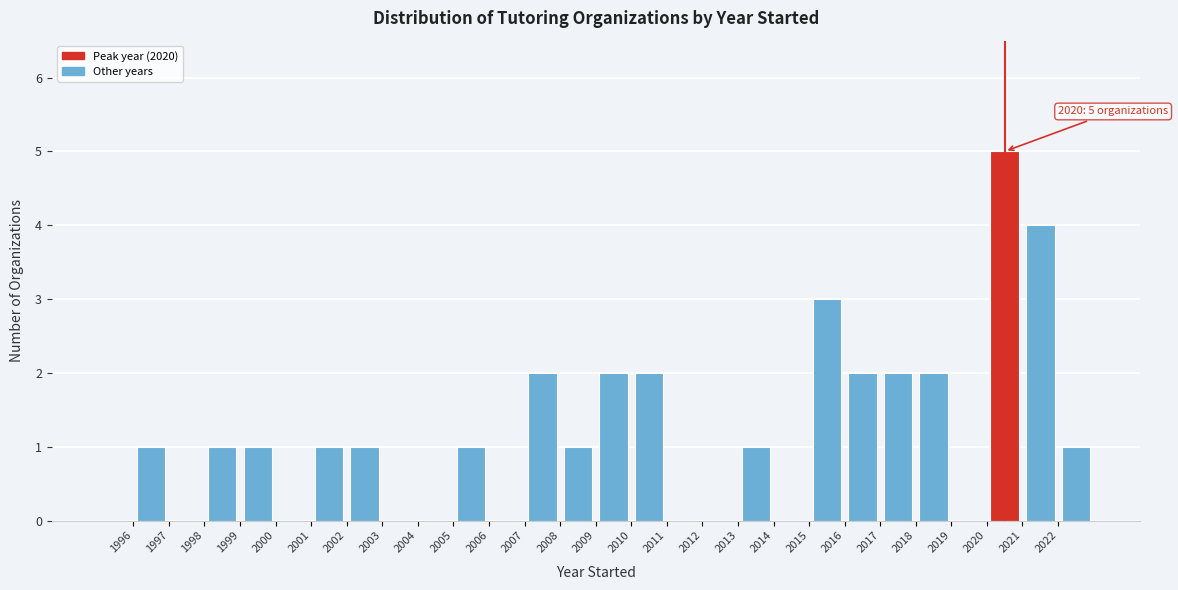

Which range on the x-axis has the tallest bar?

2020 to 2021